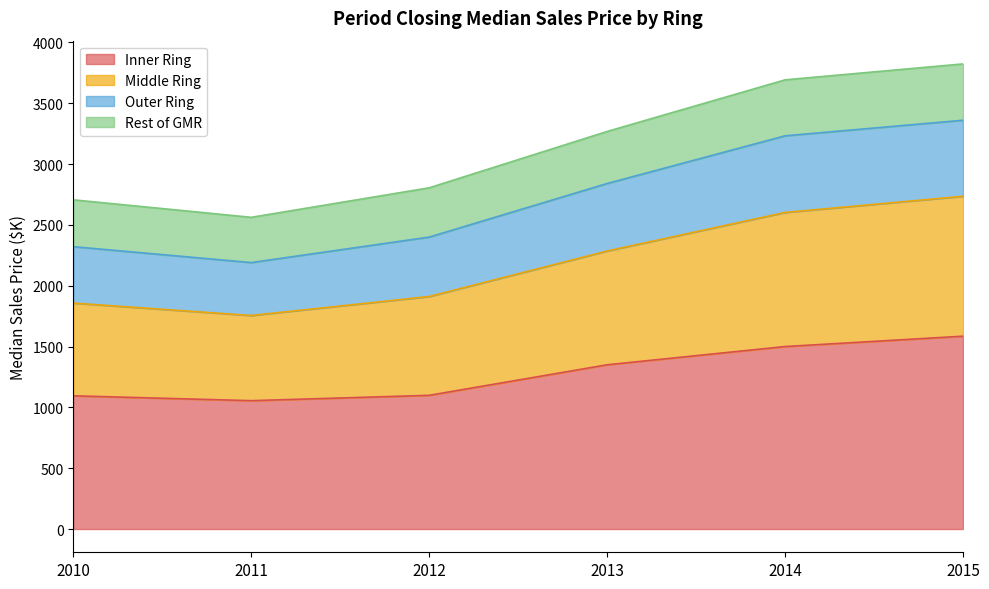

What is the approximate value of Inner Ring at 2015?

1585.0